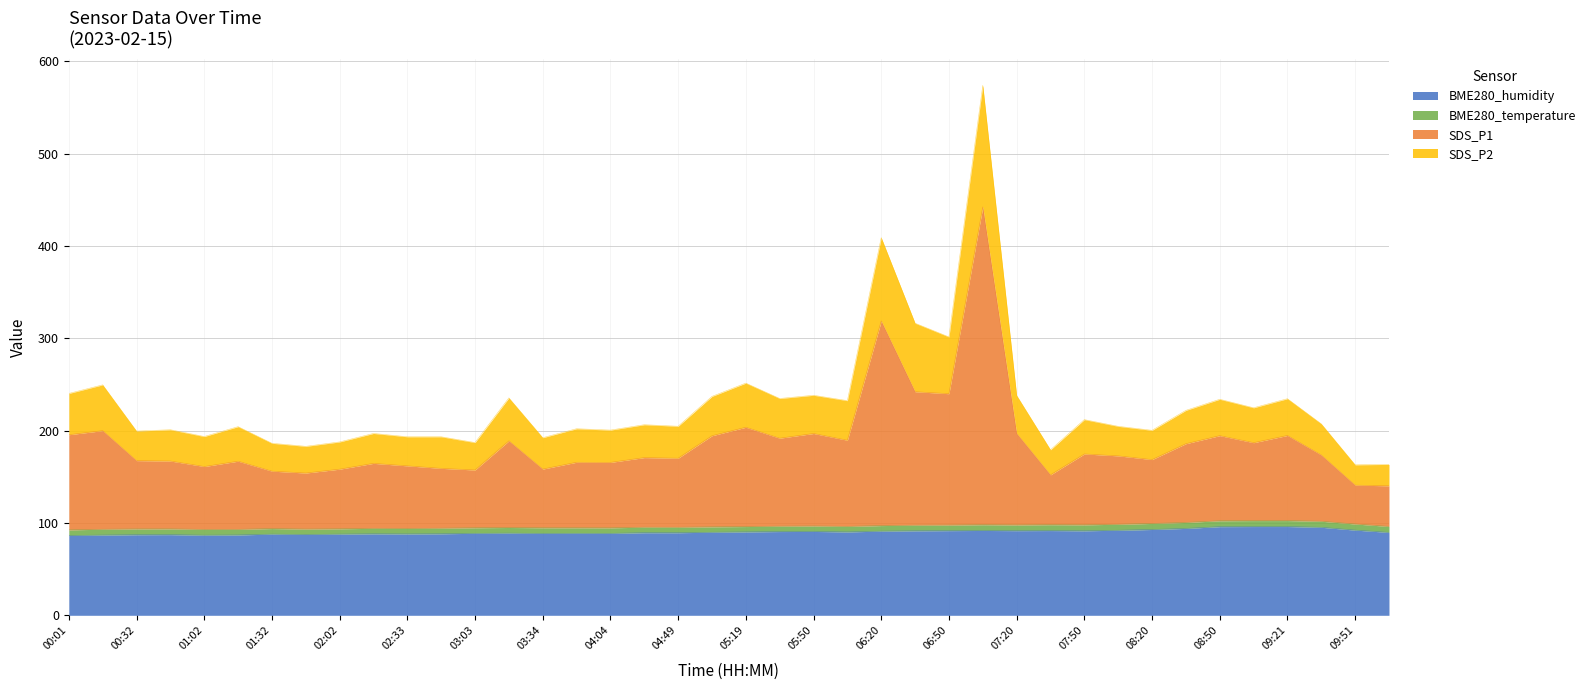

What is the highest value of the BME280_humidity series?

96.2